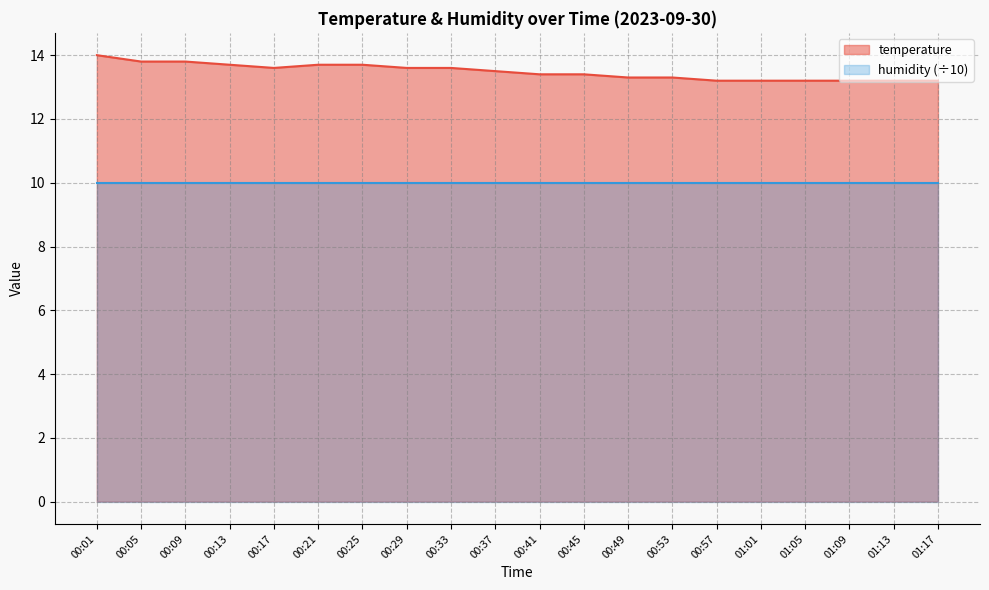

What is the label of the 12th point from the right?

00:33